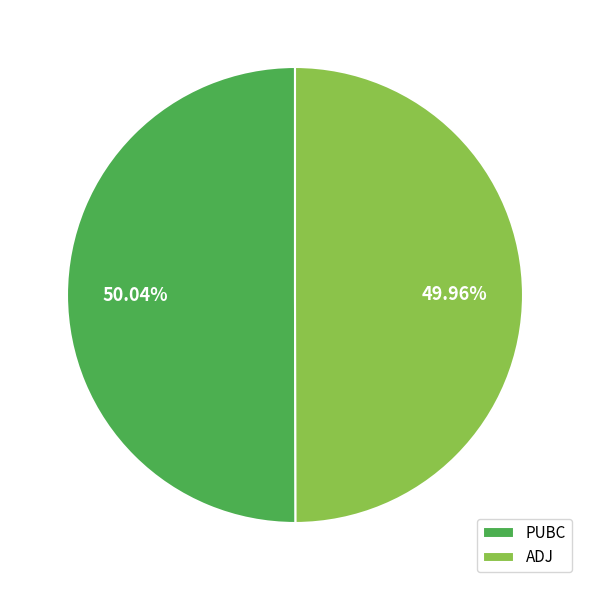

Combined, do ADJ and PUBC account for over 50%?

Yes